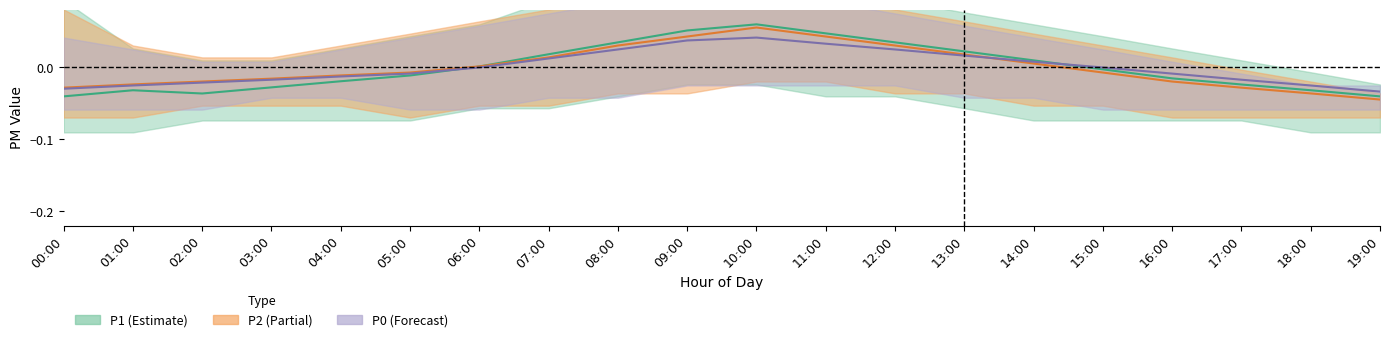

Is this an area chart (filled region under the line)?

No